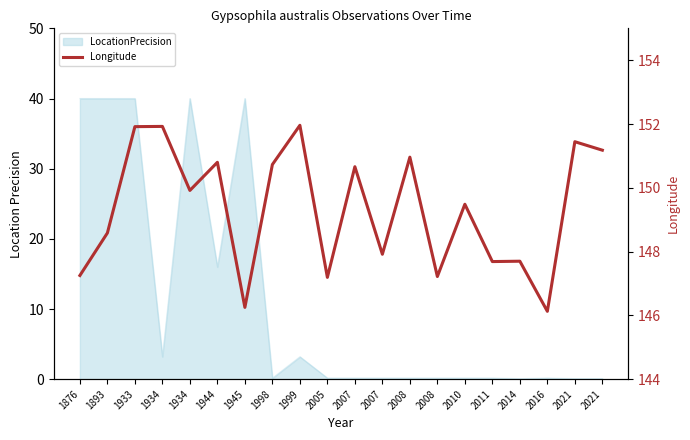

The value at 2016 is 92.3. True or false?

False